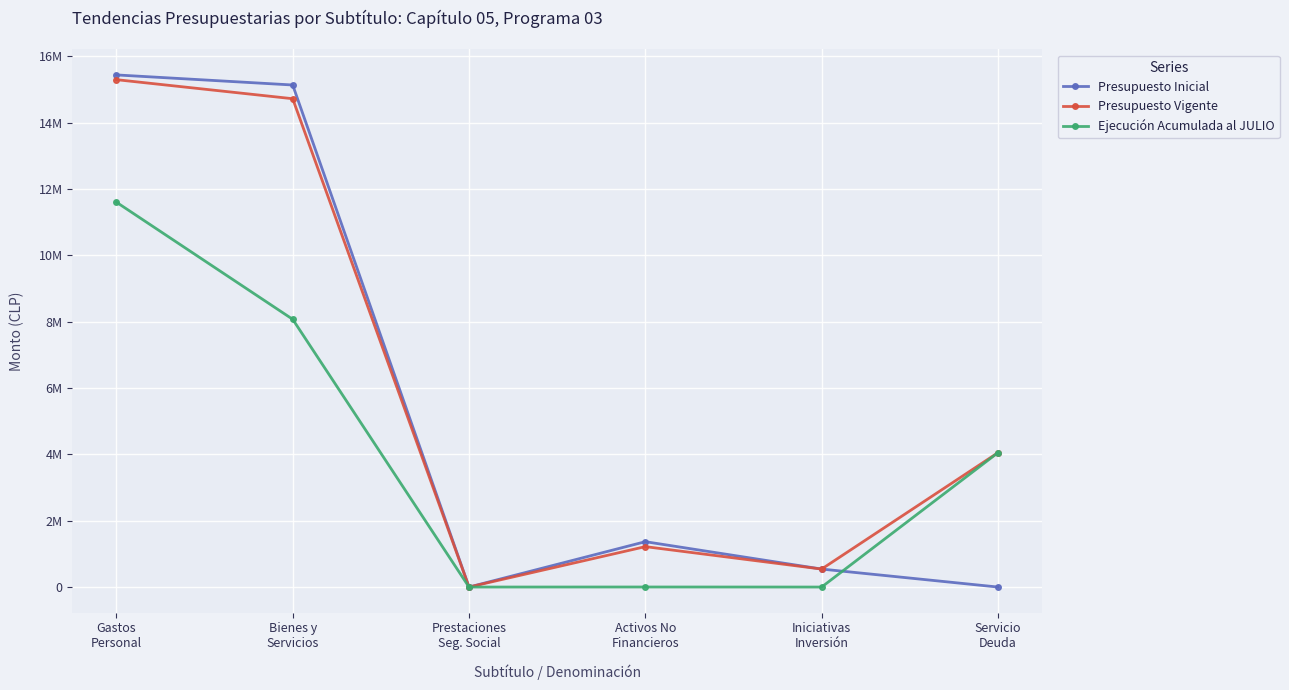

Is this an area chart (filled region under the line)?

No